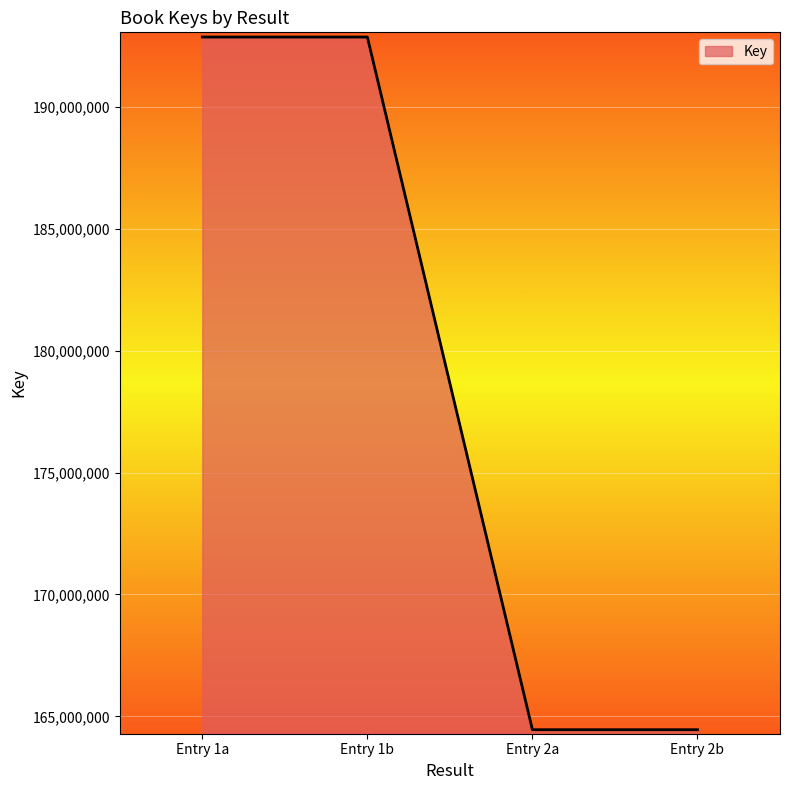

How many categories are shown in the chart?

4